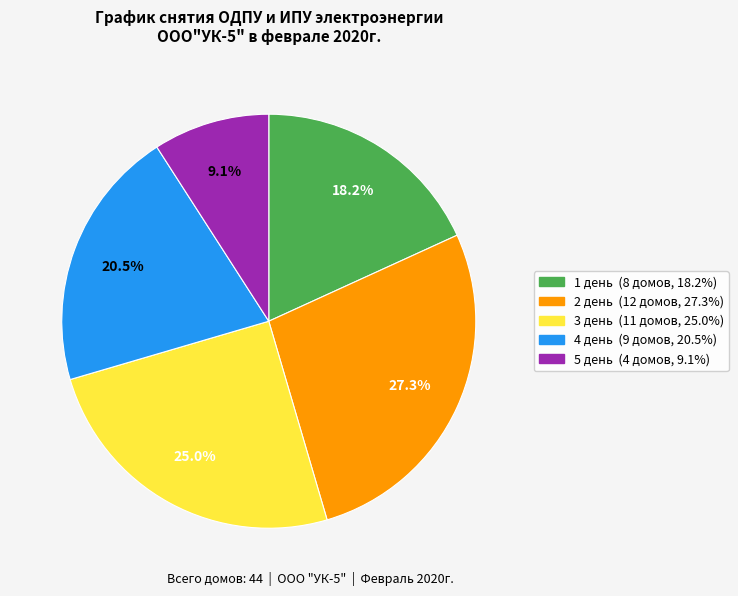

What is the largest slice in the pie chart?

2 день